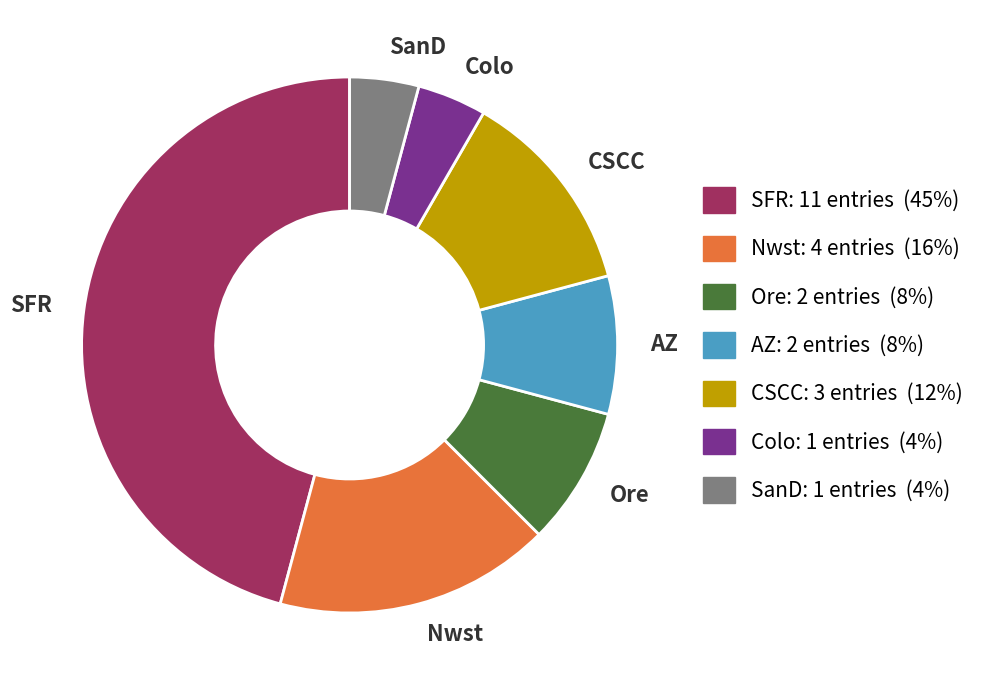

Is there a majority slice in this chart?

No